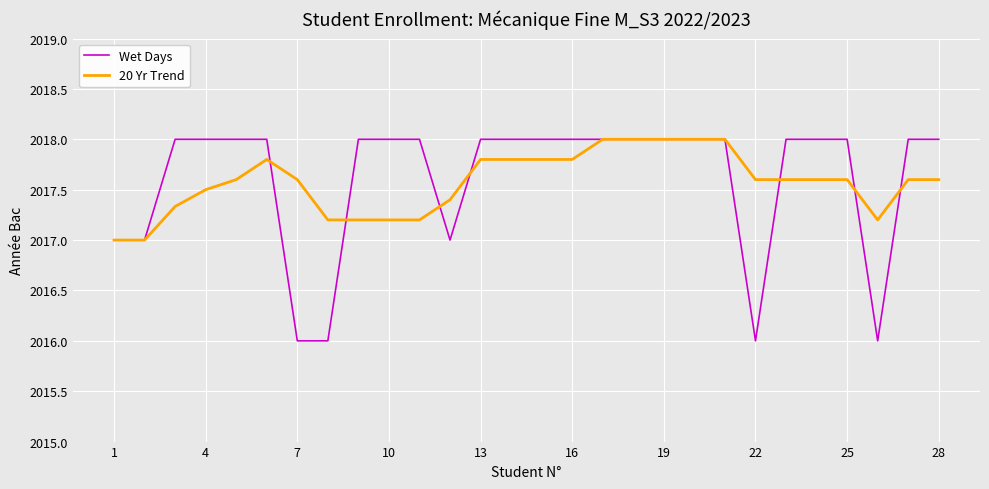

What is the greatest value displayed?

2018.0